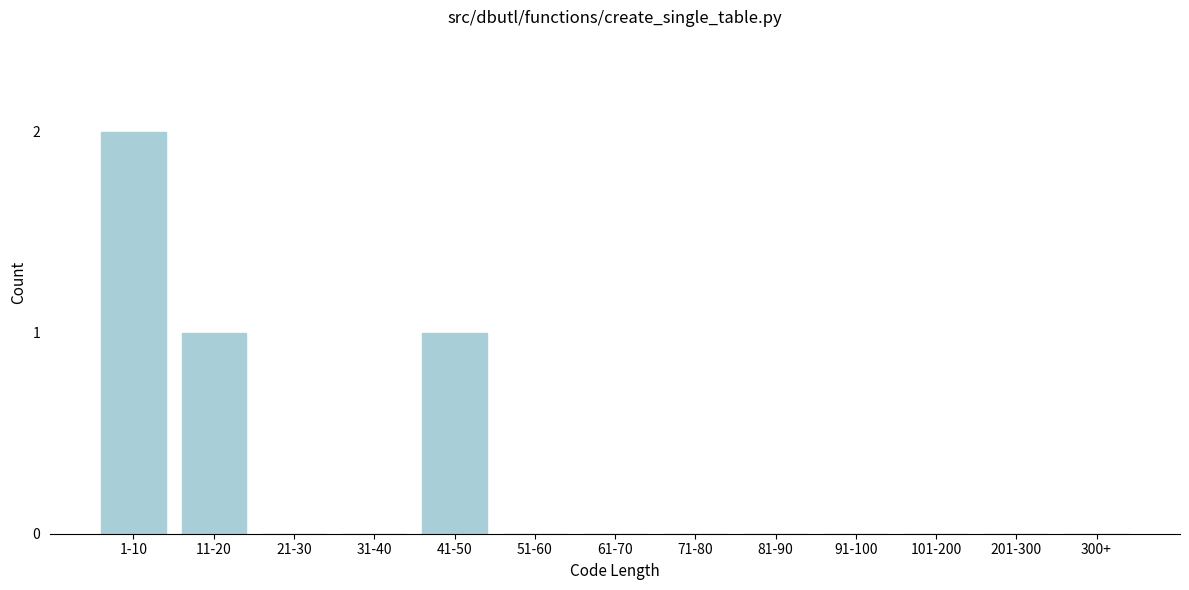

Reading left to right, extract all data points from this chart.

1-10=2	11-20=1	21-30=0	31-40=0	41-50=1	51-60=0	61-70=0	71-80=0	81-90=0	91-100=0	101-200=0	201-300=0	300+=0